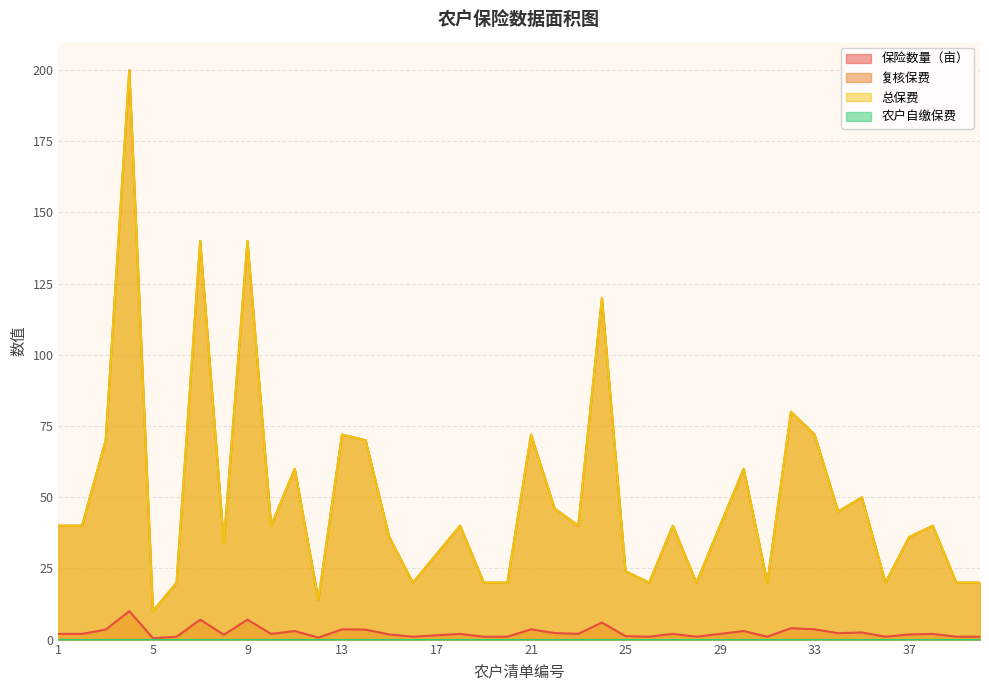

At which category does the chart reach its peak across all series?

4